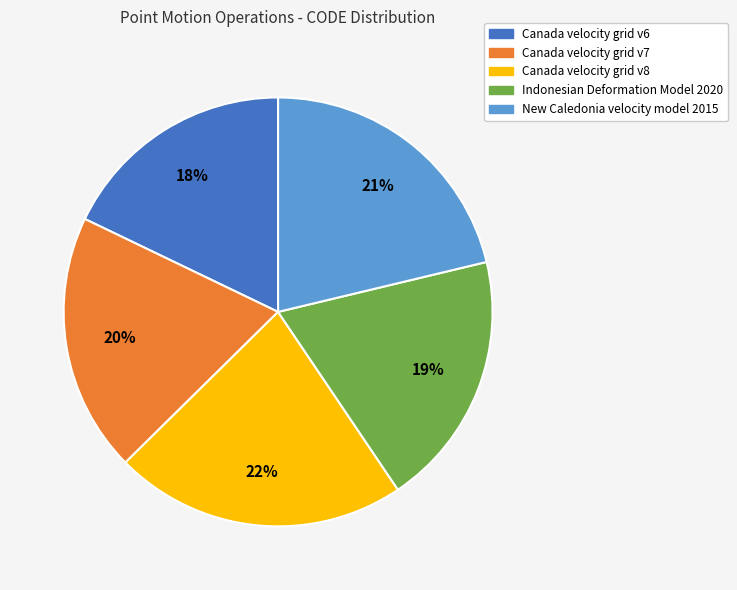

Does any single category account for the majority?

No